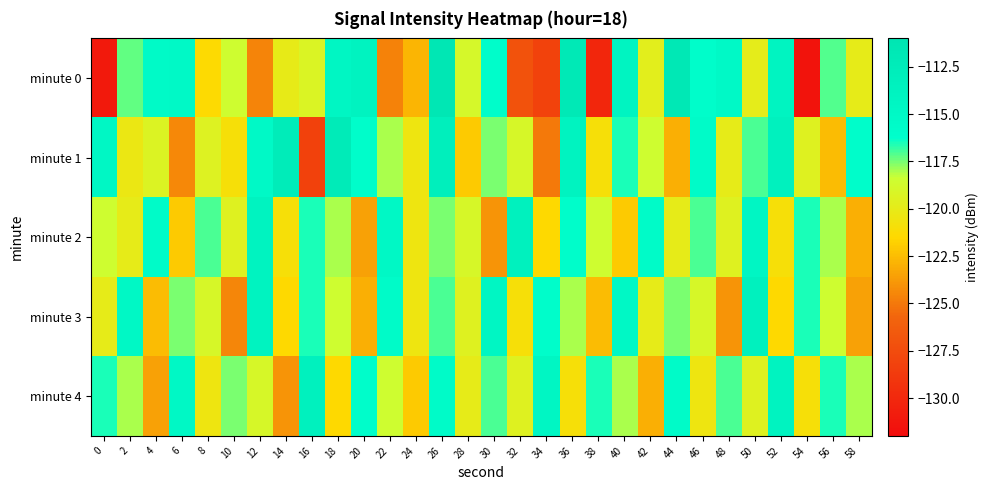

At which category is the sum across all series the highest?

26